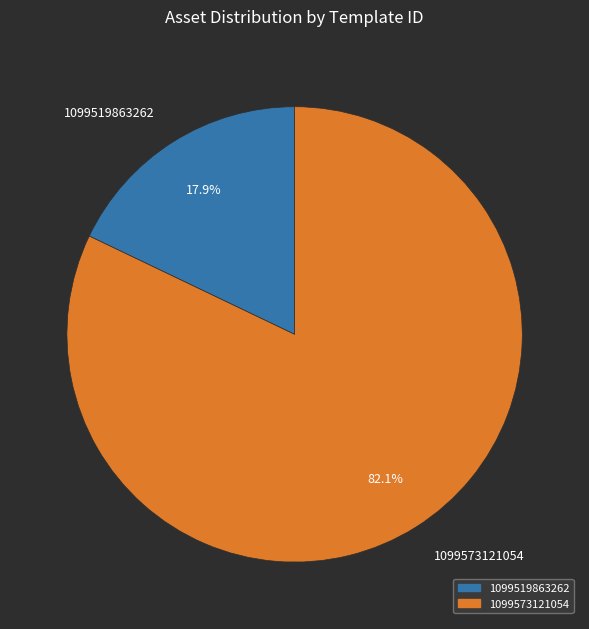

What is the ratio of the value at 1099519863262 to the value at 1099573121054?

0.2